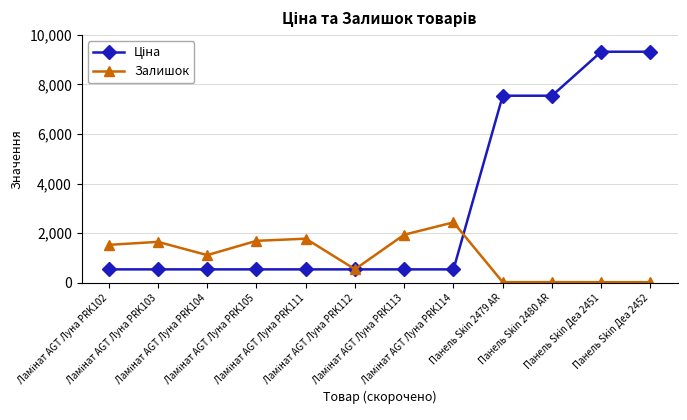

How many distinct data groups are displayed?

2